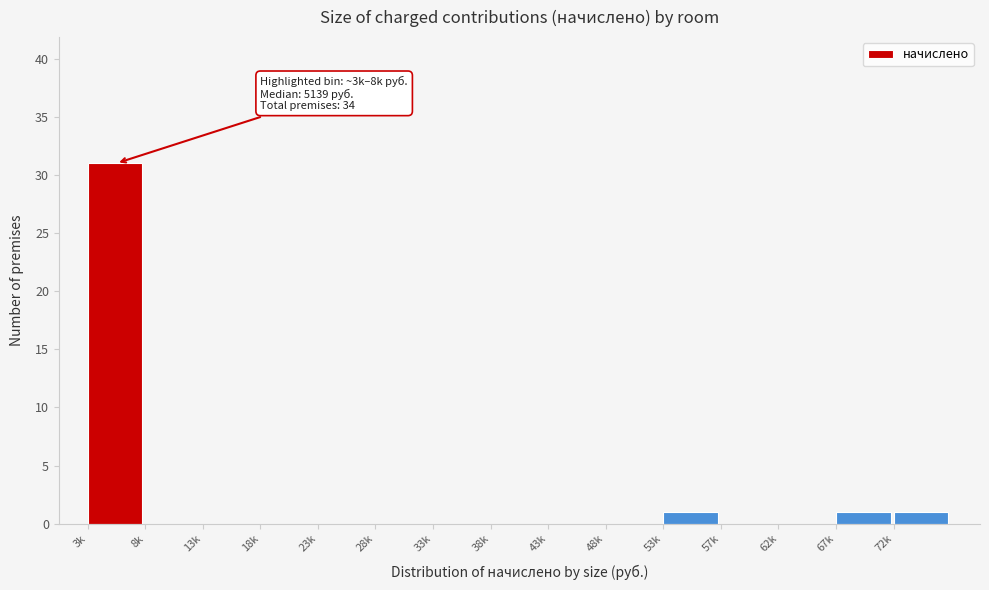

Reading left to right, transcribe all the data shown in this chart.

3k=31	8k=0	13k=0	18k=0	23k=0	28k=0	33k=0	38k=0	43k=0	48k=0	53k=1	57k=0	62k=0	67k=1	72k=1